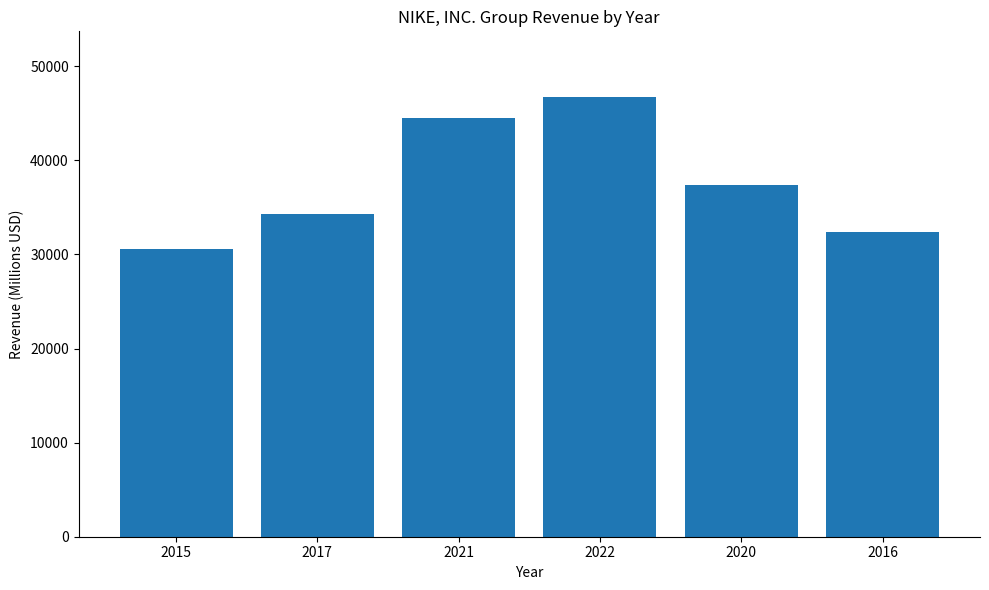

Reading left to right, what are all the values shown in this chart?

30601	34350	44538	46710	37403	32376